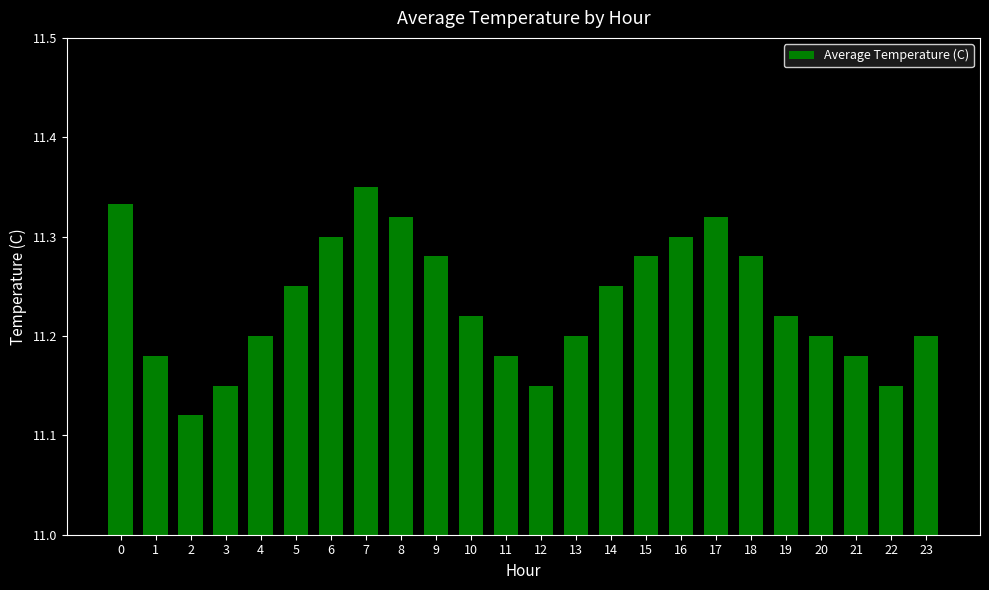

What is the difference between the maximum and second lowest values?

0.2